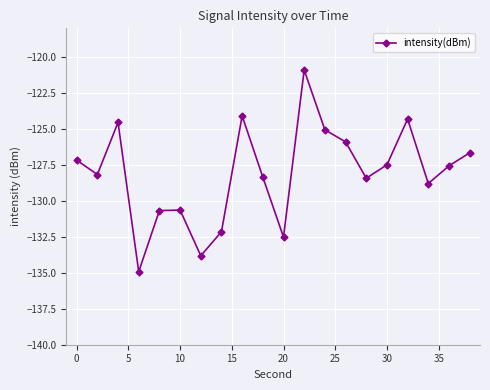

What is the difference between the second highest and second lowest values?

9.7